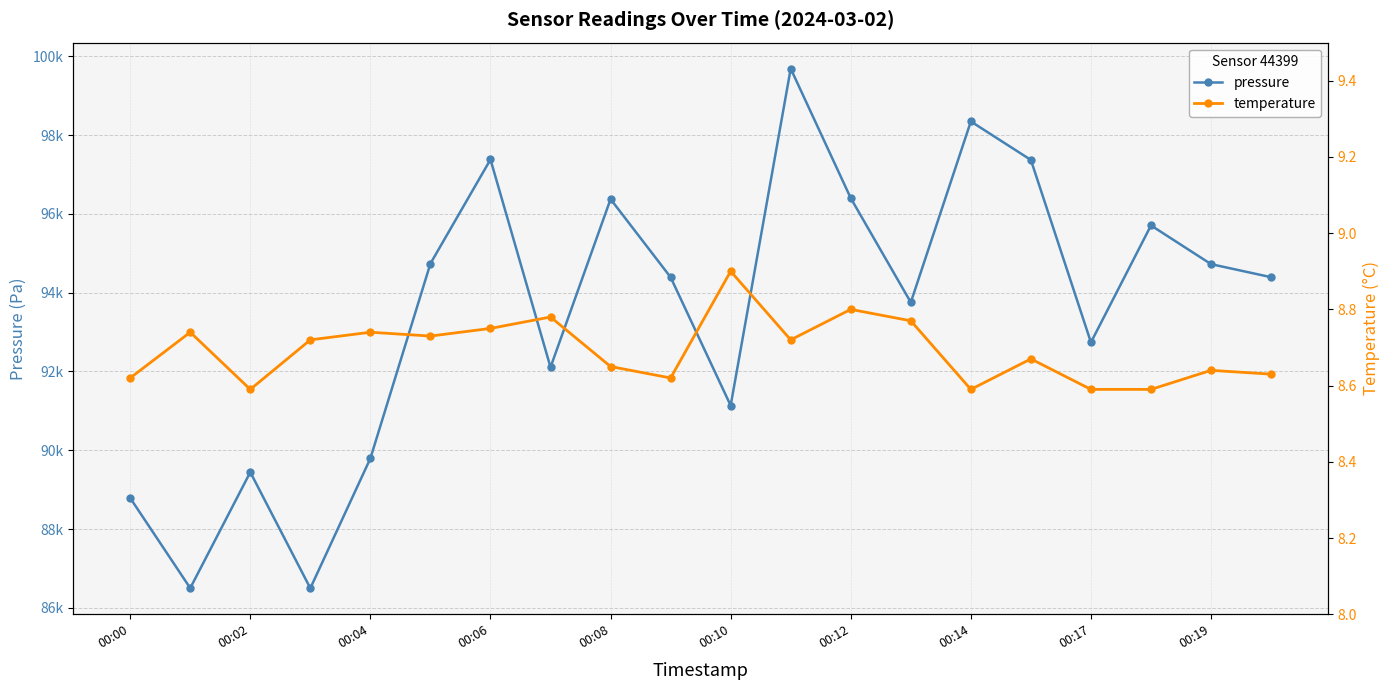

What is the sum of the pressure values at 00:17 and 00:02?

182180.4